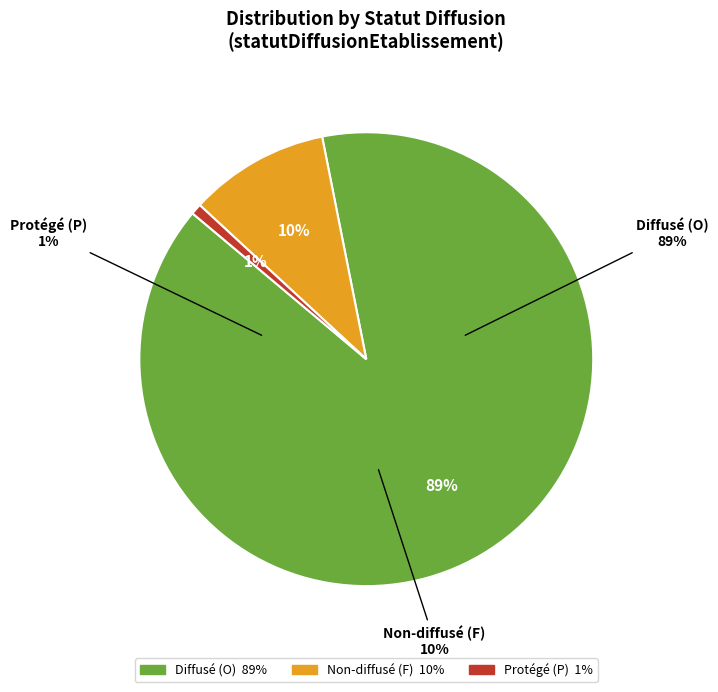

Approximately how many times larger is the value at O compared to P?

116.0